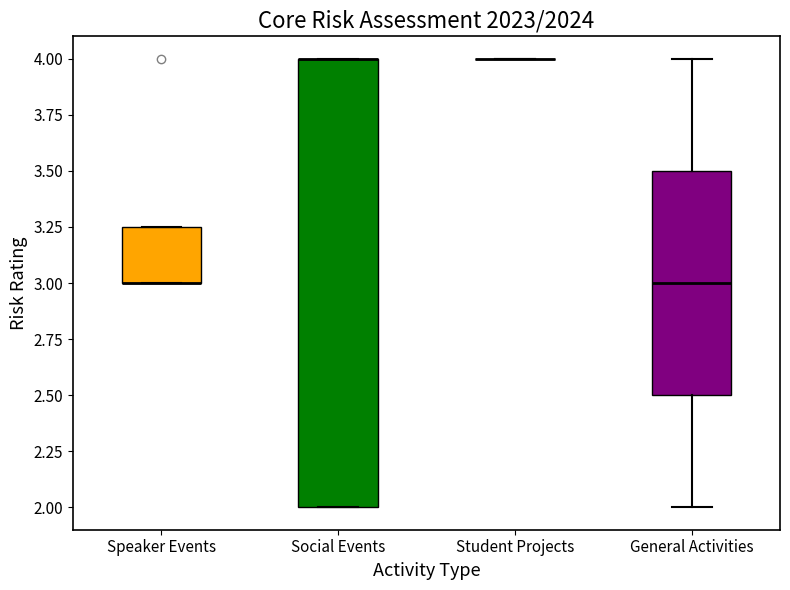

Comparing the boxes themselves (not the whiskers), which one is the tallest?

Social Events